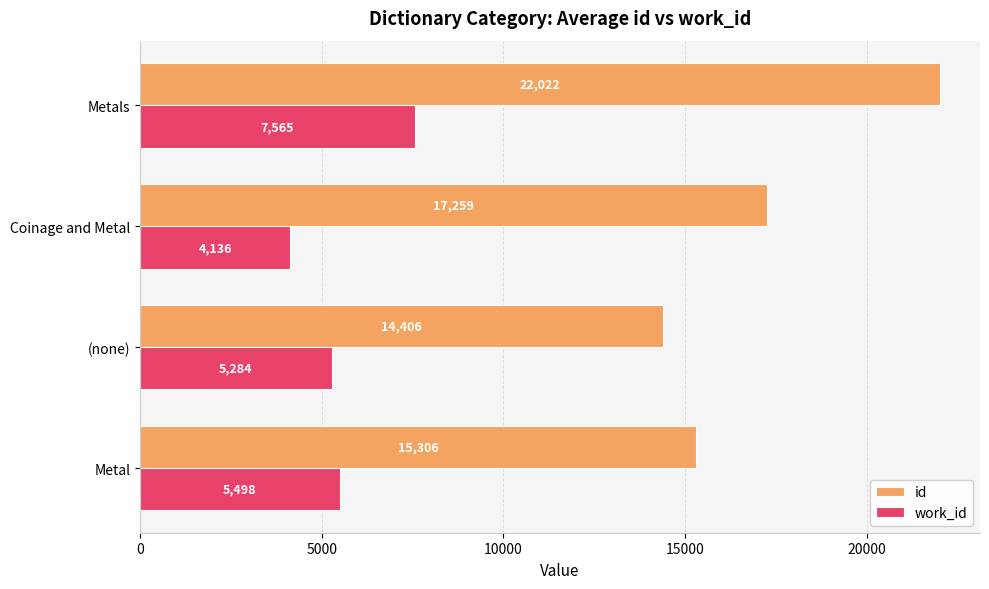

What are all the series names shown in the legend?

id, work_id